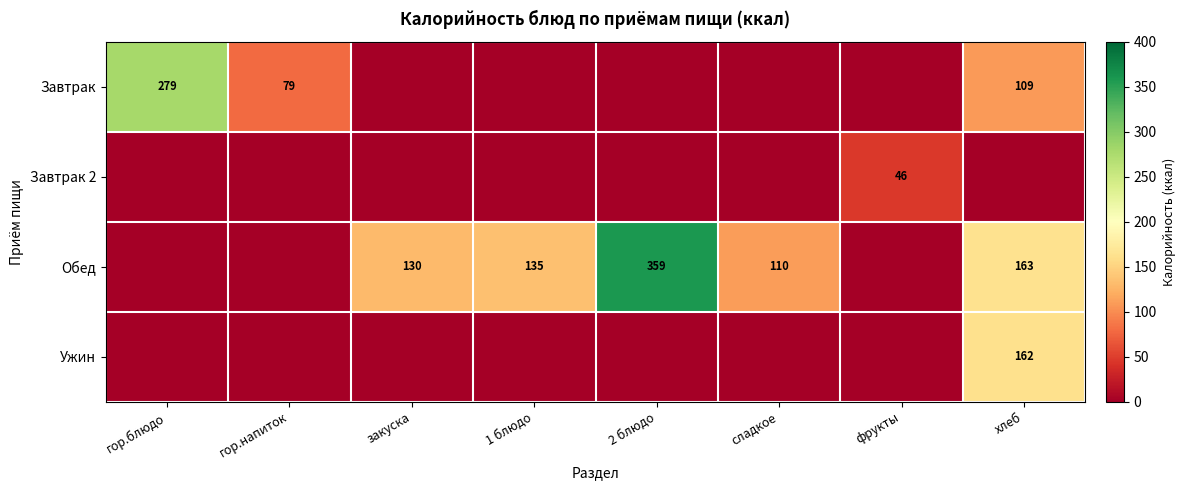

What is the greatest value displayed?

359.0